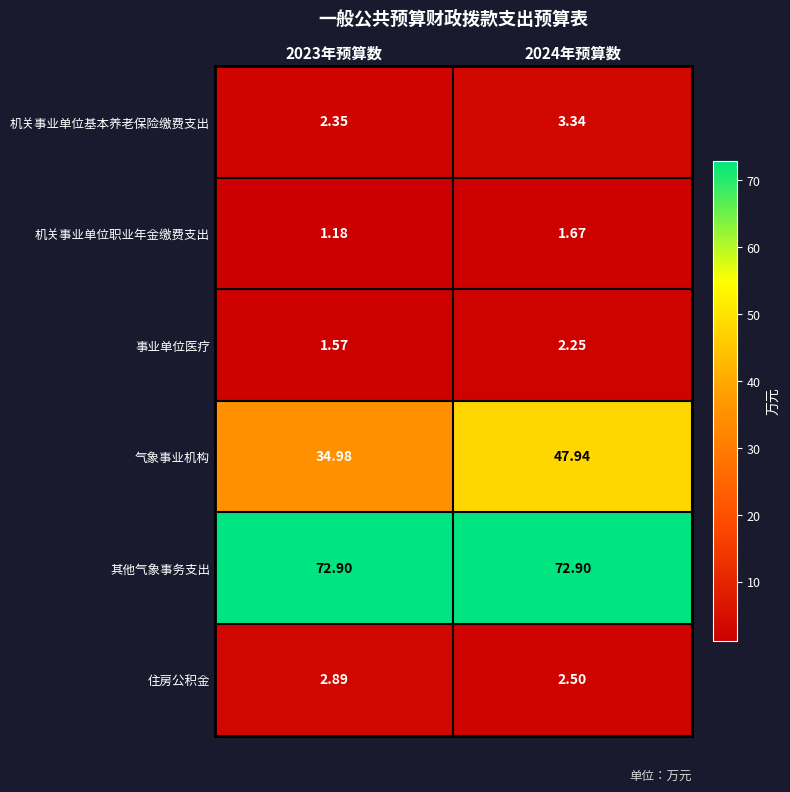

At 2024年预算数, list the series in order from smallest to largest.

机关事业单位职业年金缴费支出, 事业单位医疗, 住房公积金, 机关事业单位基本养老保险缴费支出, 气象事业机构, 其他气象事务支出